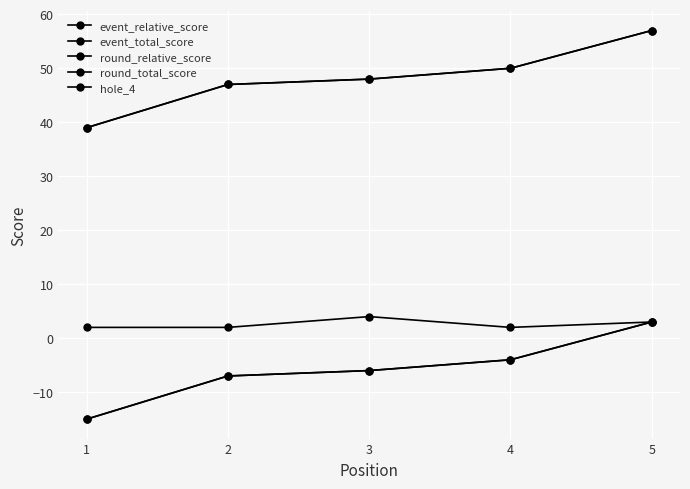

What is the value of the event_total_score point at the 1st from the left?

39